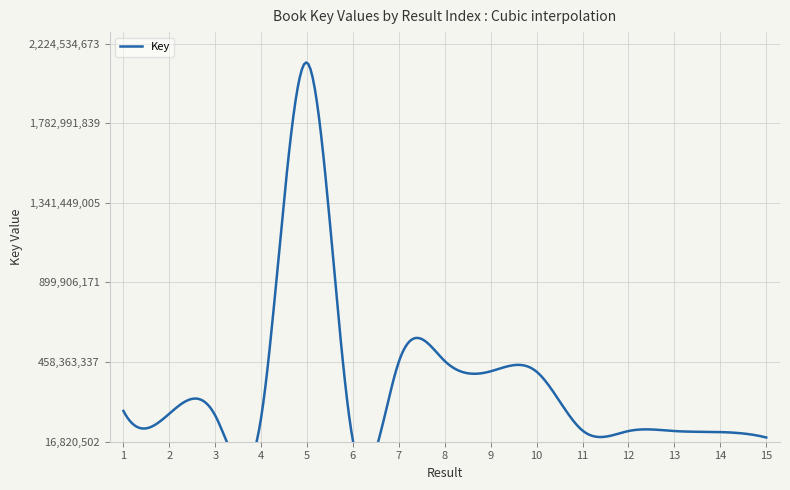

At which label does the data first exceed 161975643?

1